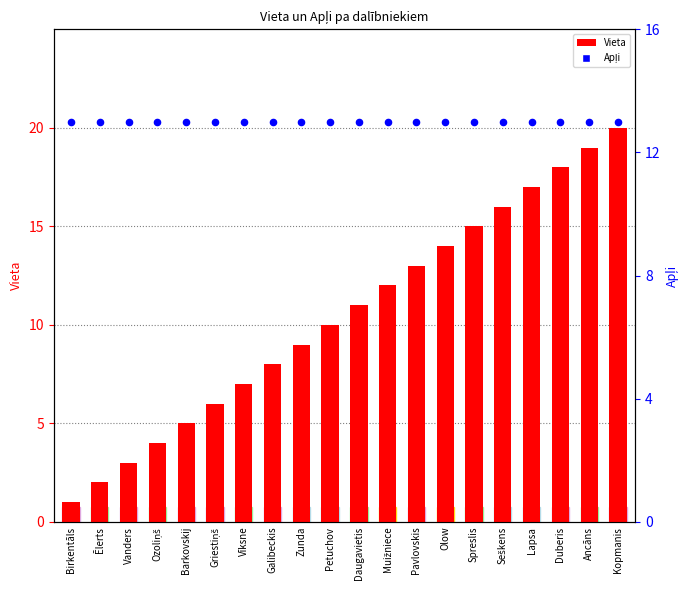

What are all the series names shown in the legend?

Vieta, Apļi